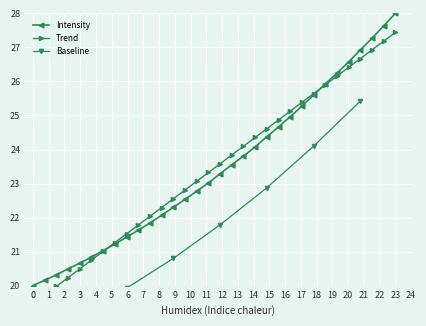

Which category has the highest value in the Intensity series?

23